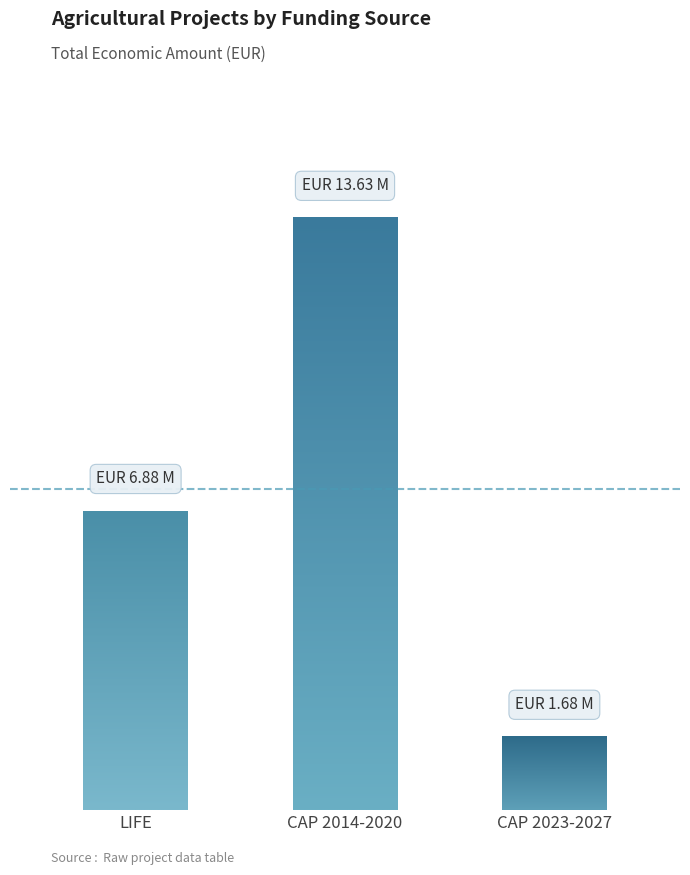

The chart shows a value of 2432035 at LIFE. True or false?

False